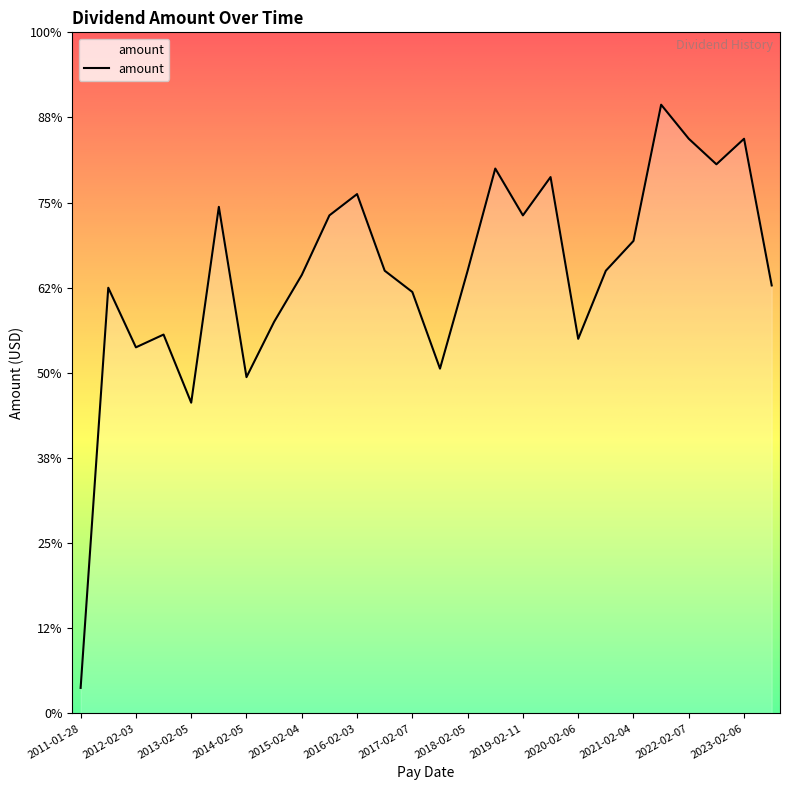

Rank the categories by value from lowest to highest.

2011-01-28, 2013-02-05, 2014-02-05, 2017-08-03, 2012-02-03, 2020-02-06, 2012-08-03, 2014-08-14, 2017-02-07, 2011-07-29, 2023-08-11, 2015-02-04, 2016-08-03, 2018-02-05, 2020-08-06, 2021-02-04, 2015-08-04, 2019-02-11, 2013-08-05, 2016-02-03, 2019-08-06, 2018-08-03, 2022-08-04, 2022-02-07, 2023-02-06, 2021-08-05